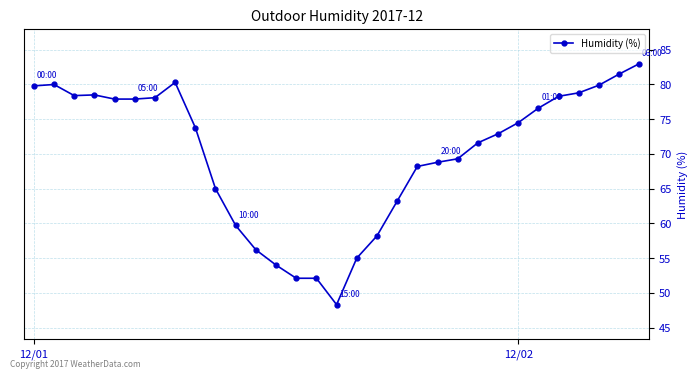

What is the smallest value displayed?

48.3